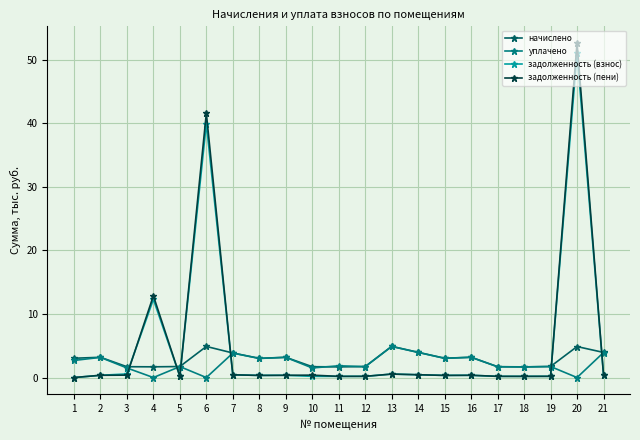

How many intersections are there between уплачено and задолженность (пени)?

6